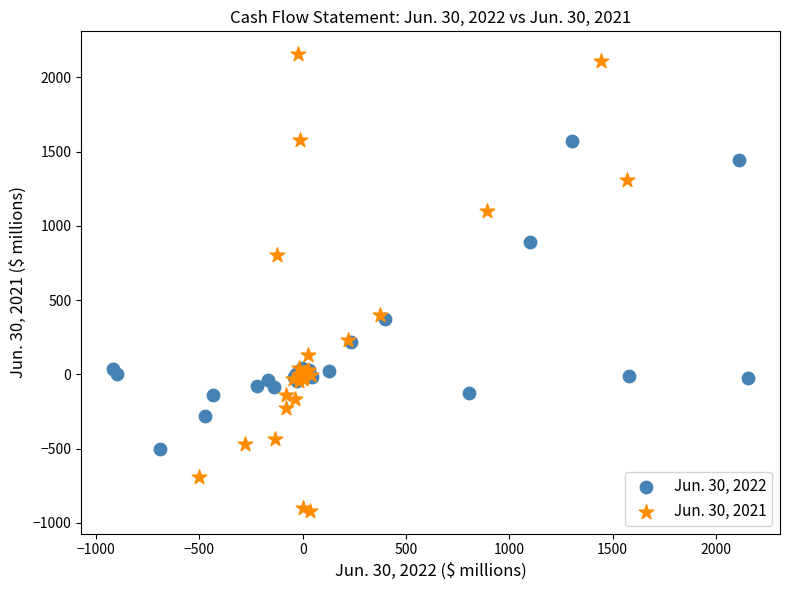

Which series reaches the minimum Y coordinate?

Jun. 30, 2021